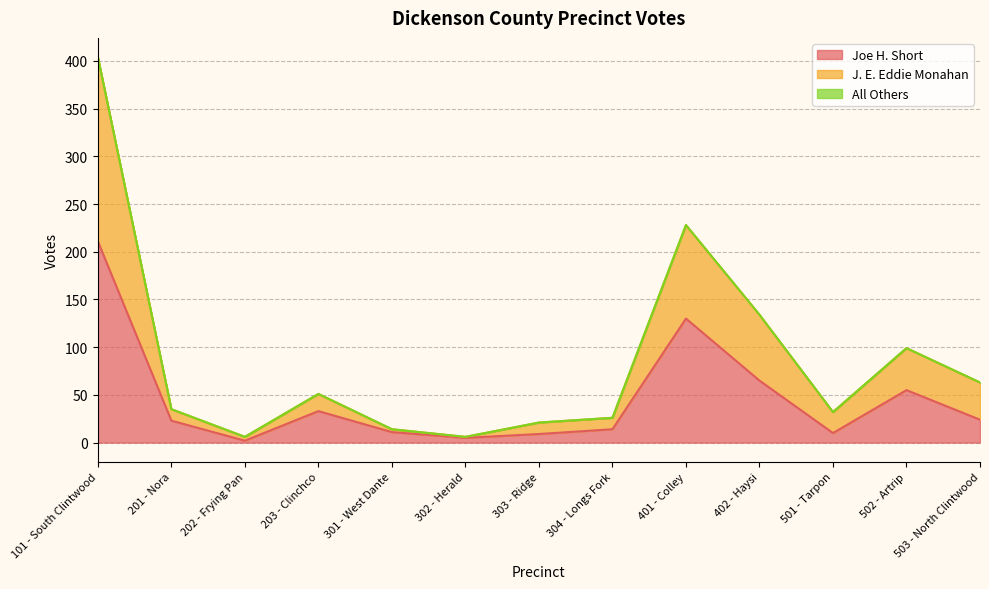

What is the maximum value shown in the chart?

404